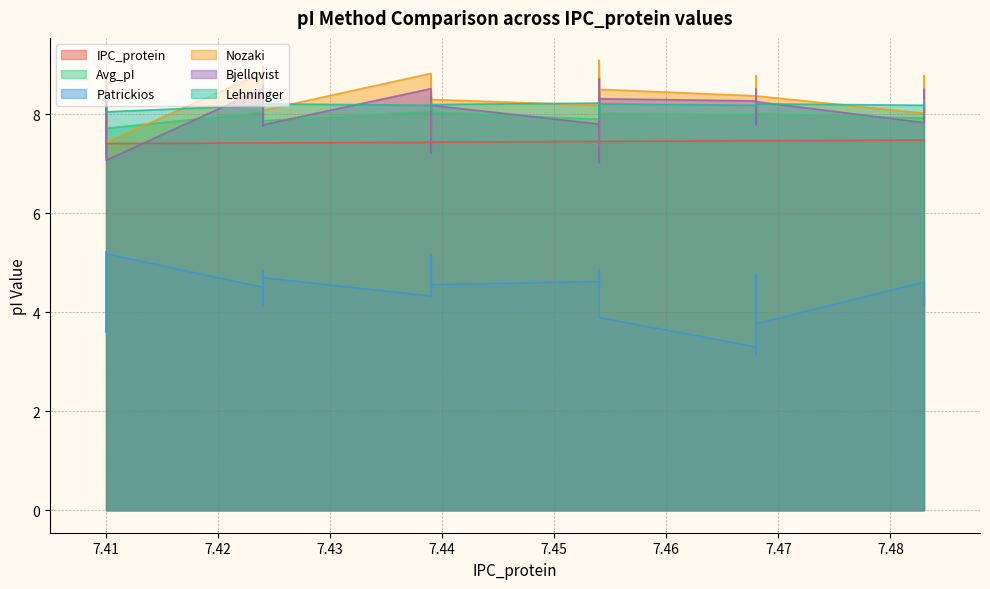

True or false: Avg_pI and Patrickios intersect in this chart.

False